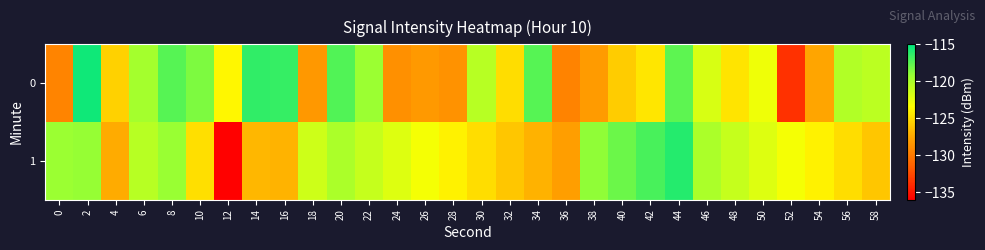

Reading left to right, extract all data points from this chart.

0: 0=-129.4	2=-115.5	4=-125.6	6=-119.7	8=-117.4	10=-118.5	12=-123.8	14=-116.4	16=-116.5	18=-128.4	20=-117.3	22=-119.3	24=-128.7	26=-128.2	28=-128.7	30=-120.5	32=-125.0	34=-117.4	36=-129.5	38=-128.1	40=-125.8	42=-124.6	44=-117.6	46=-121.8	48=-124.6	50=-122.7	52=-133.7	54=-127.6	56=-120.2	58=-120.6
1: 0=-119.3	2=-119.1	4=-127.3	6=-120.4	8=-119.2	10=-124.8	12=-135.9	14=-126.7	16=-126.9	18=-121.3	20=-120.0	22=-121.0	24=-122.0	26=-123.0	28=-124.0	30=-125.0	32=-126.0	34=-127.0	36=-128.0	38=-119.0	40=-118.0	42=-117.0	44=-116.0	46=-120.0	48=-121.0	50=-122.0	52=-123.0	54=-124.0	56=-125.0	58=-126.0